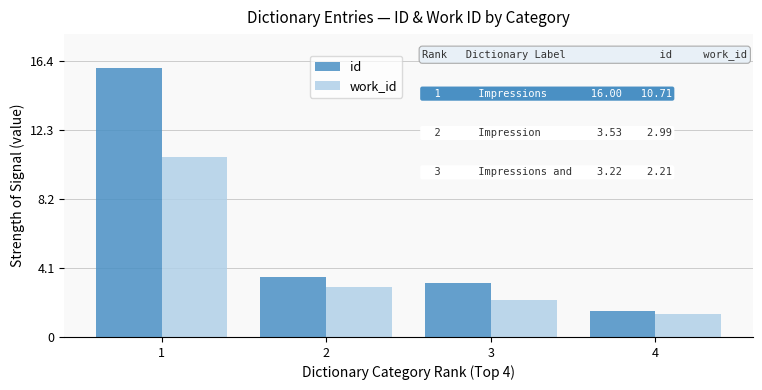

What is the average value of the id series?

6.1